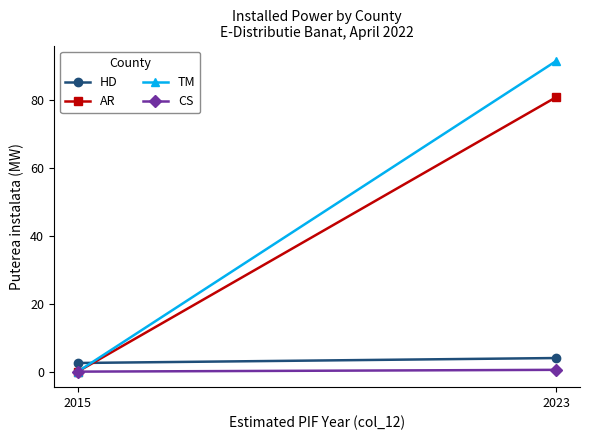

What is the greatest value displayed?

91.4